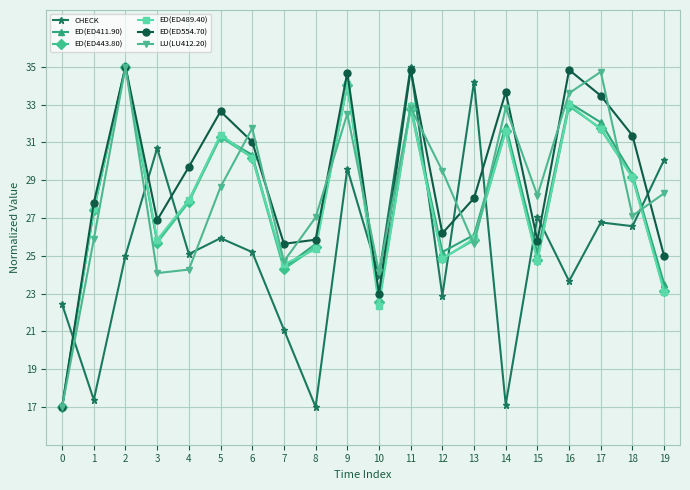

How many lines are shown in the chart?

6